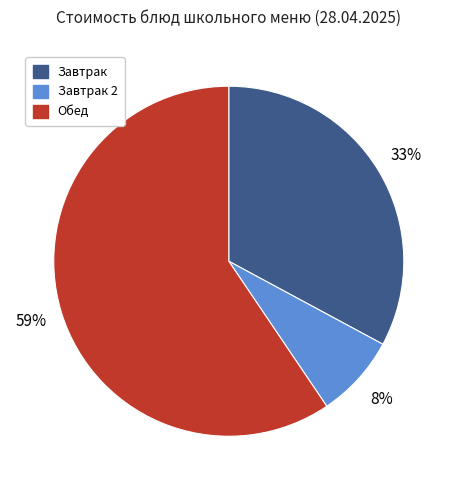

How many segments does this pie chart have?

3